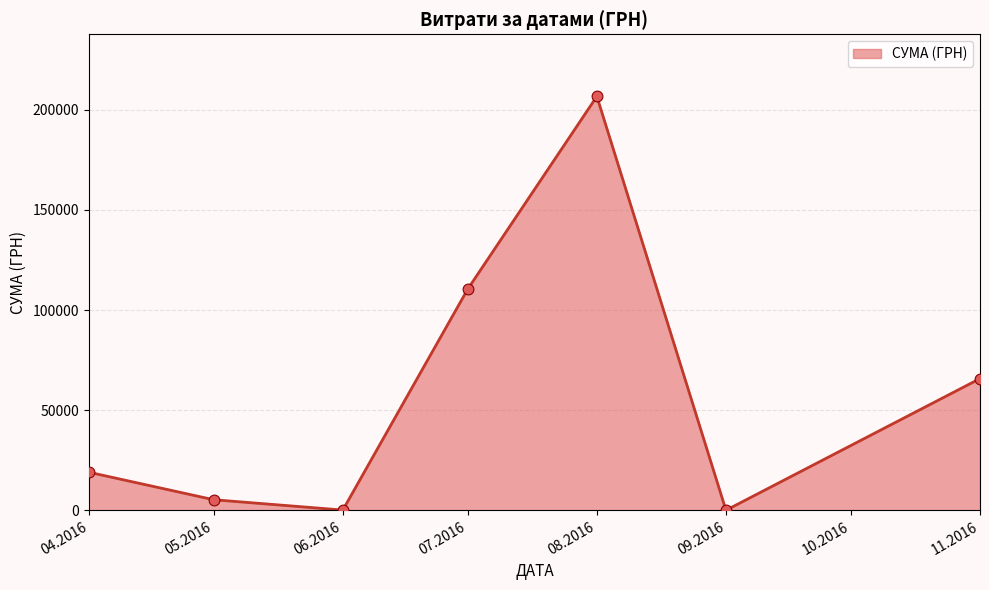

Which has a higher value, 11.2016 or 05.2016?

11.2016